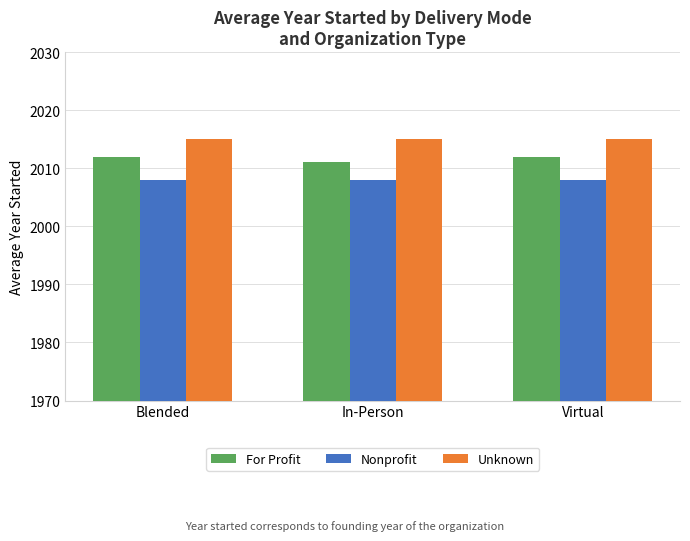

What are all the series names shown in the legend?

For Profit, Nonprofit, Unknown